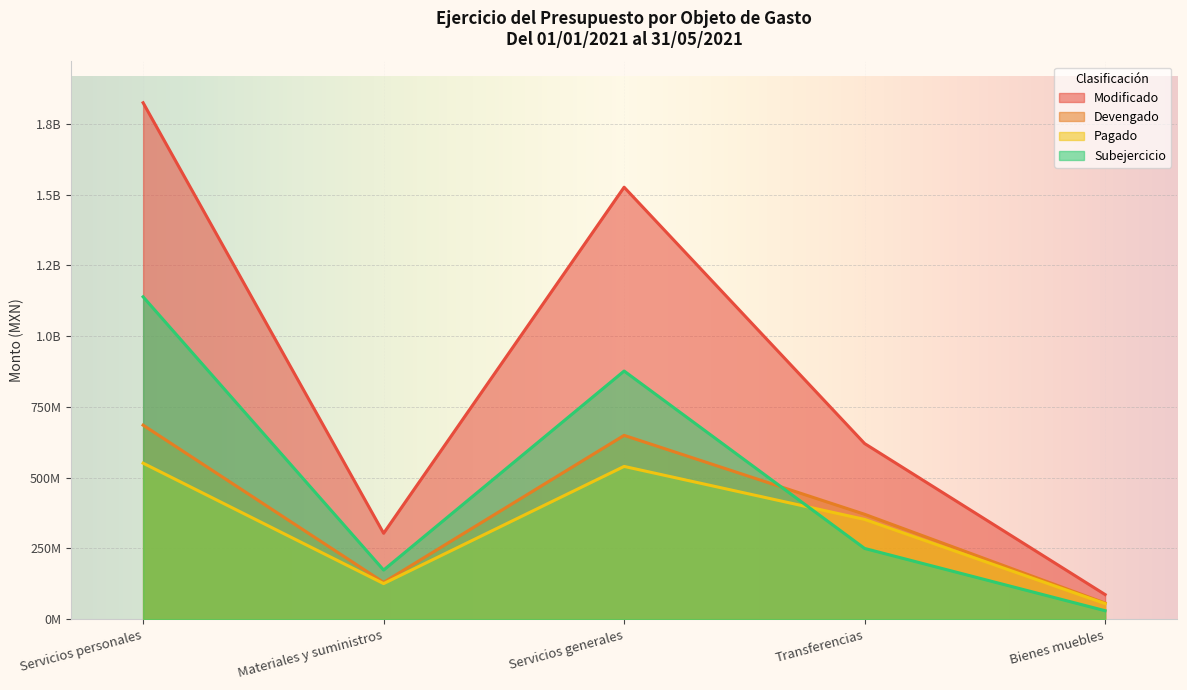

What is the sum of the Devengado values at Servicios personales and Bienes muebles?

742769445.3